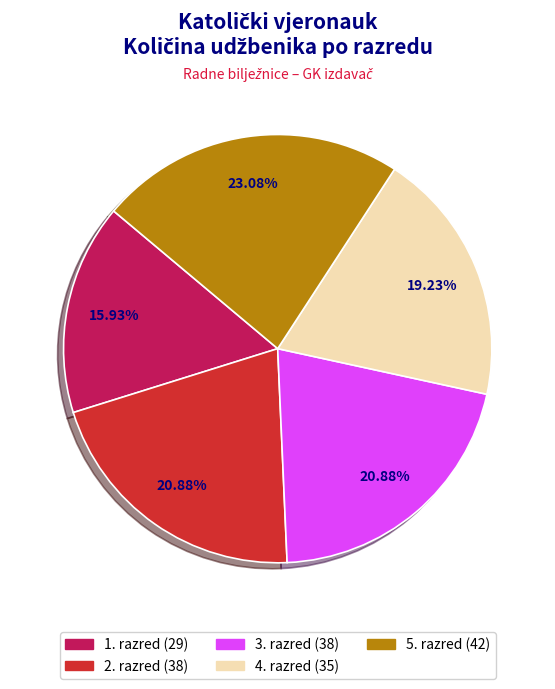

What portion of the pie excludes 1. razred?

84.1%